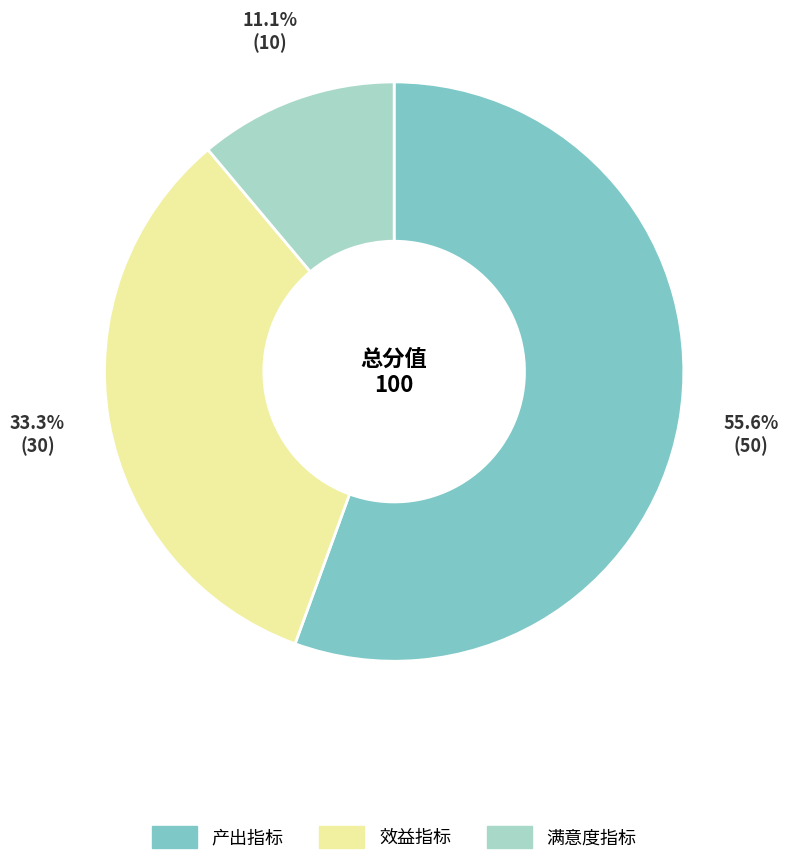

To the nearest percent, what is the average slice percentage?

33%